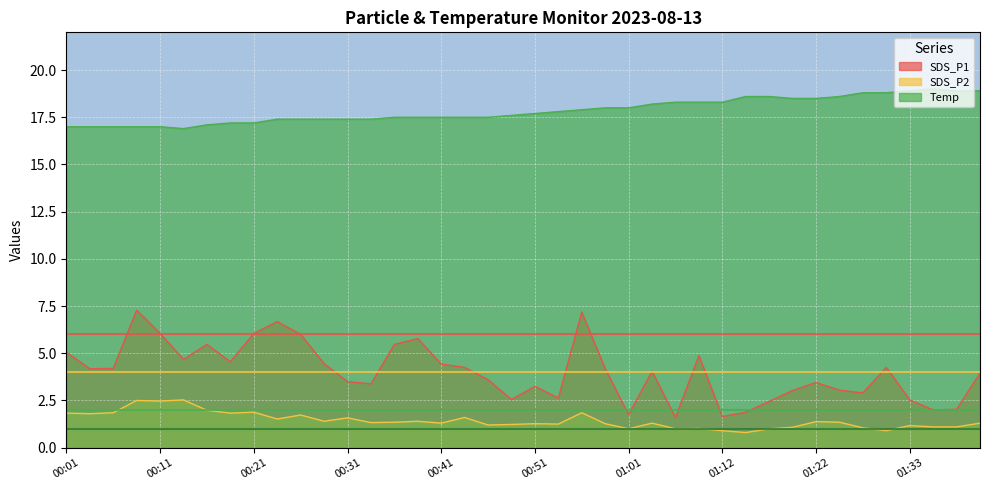

Reading left to right, extract all data points from this chart.

SDS_P1: 00:01=5.0	00:03=4.2	00:06=4.2	00:08=7.3	00:11=6.0	00:13=4.7	00:16=5.5	00:18=4.5	00:21=6.0	00:23=6.7	00:26=6.0	00:29=4.5	00:31=3.5	00:34=3.4	00:36=5.5	00:39=5.8	00:41=4.4	00:44=4.2	00:46=3.6	00:49=2.5	00:51=3.2	00:54=2.6	00:56=7.2	00:59=4.2	01:01=1.8	01:04=4.0	01:07=1.6	01:09=4.9	01:12=1.6	01:14=1.9	01:17=2.5	01:20=3.0	01:22=3.5	01:25=3.0	01:27=2.9	01:30=4.2	01:33=2.5	01:35=2.0	01:38=2.0	01:40=4.0
SDS_P2: 00:01=1.8	00:03=1.8	00:06=1.9	00:08=2.5	00:11=2.5	00:13=2.5	00:16=2.0	00:18=1.8	00:21=1.9	00:23=1.5	00:26=1.7	00:29=1.4	00:31=1.6	00:34=1.3	00:36=1.4	00:39=1.4	00:41=1.3	00:44=1.6	00:46=1.2	00:49=1.2	00:51=1.3	00:54=1.2	00:56=1.9	00:59=1.3	01:01=1.0	01:04=1.3	01:07=1.0	01:09=1.0	01:12=0.9	01:14=0.8	01:17=1.0	01:20=1.1	01:22=1.4	01:25=1.4	01:27=1.1	01:30=0.9	01:33=1.2	01:35=1.1	01:38=1.1	01:40=1.3
Temp: 00:01=17.0	00:03=17.0	00:06=17.0	00:08=17.0	00:11=17.0	00:13=16.9	00:16=17.1	00:18=17.2	00:21=17.2	00:23=17.4	00:26=17.4	00:29=17.4	00:31=17.4	00:34=17.4	00:36=17.5	00:39=17.5	00:41=17.5	00:44=17.5	00:46=17.5	00:49=17.6	00:51=17.7	00:54=17.8	00:56=17.9	00:59=18.0	01:01=18.0	01:04=18.2	01:07=18.3	01:09=18.3	01:12=18.3	01:14=18.6	01:17=18.6	01:20=18.5	01:22=18.5	01:25=18.6	01:27=18.8	01:30=18.8	01:33=18.9	01:35=19.0	01:38=18.9	01:40=18.9